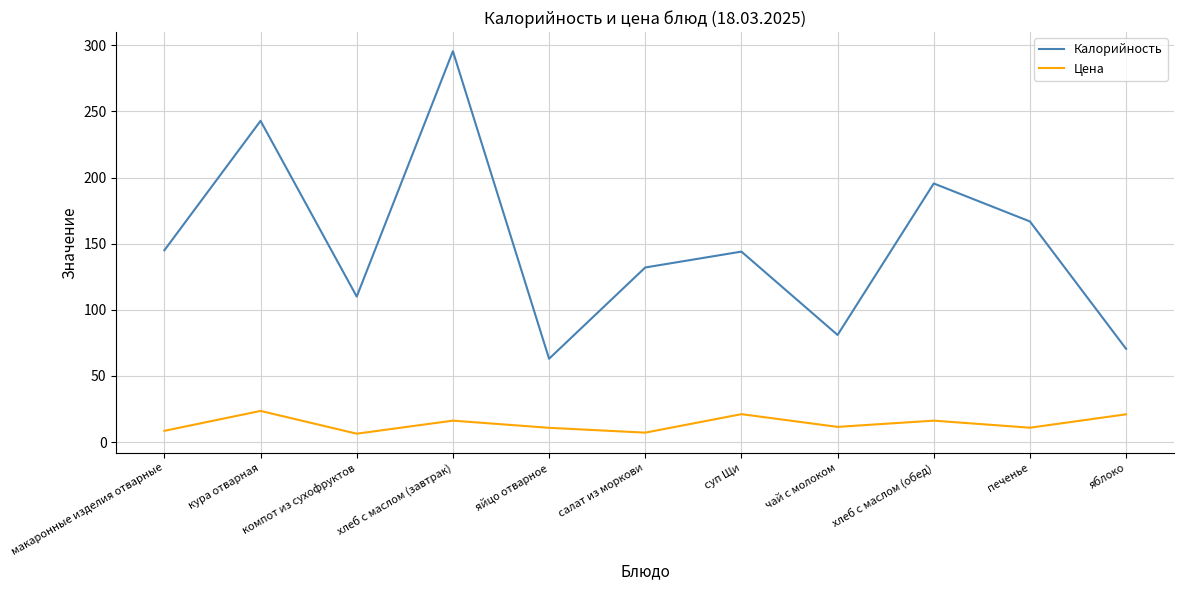

Read the Калорийность value at макаронные изделия отварные.

145.0